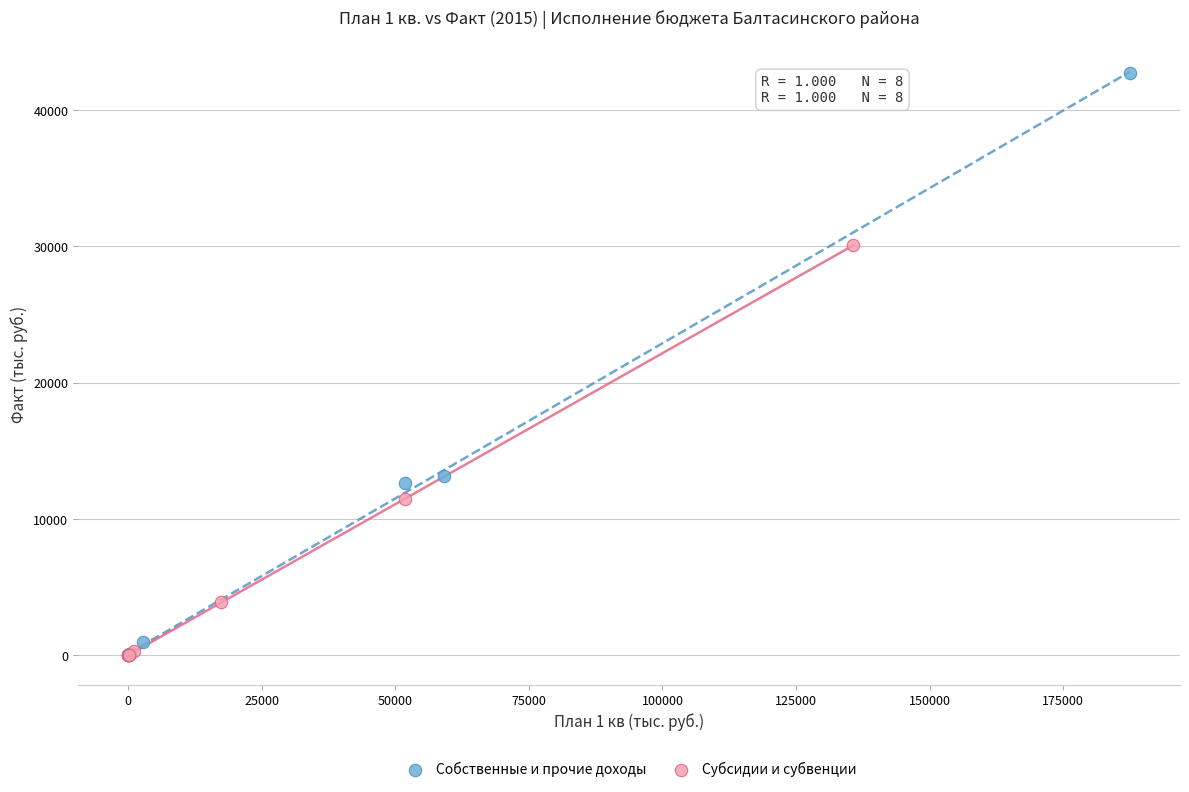

Which series contains the highest Y value?

Собственные и прочие доходы